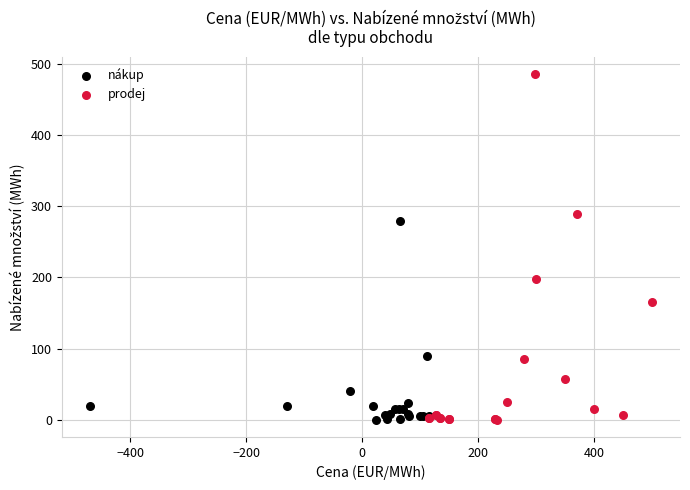

Which series has the widest spread of Y values?

prodej